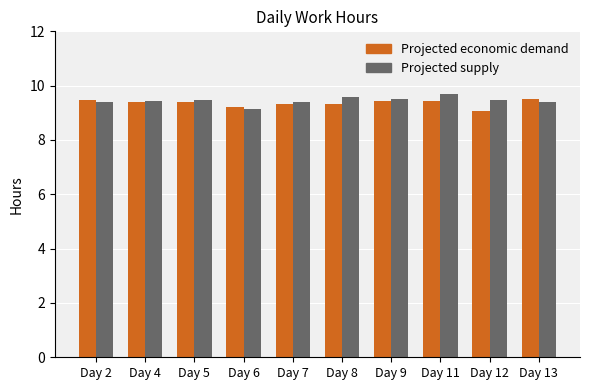

What is the average value of the Projected supply series?

9.4